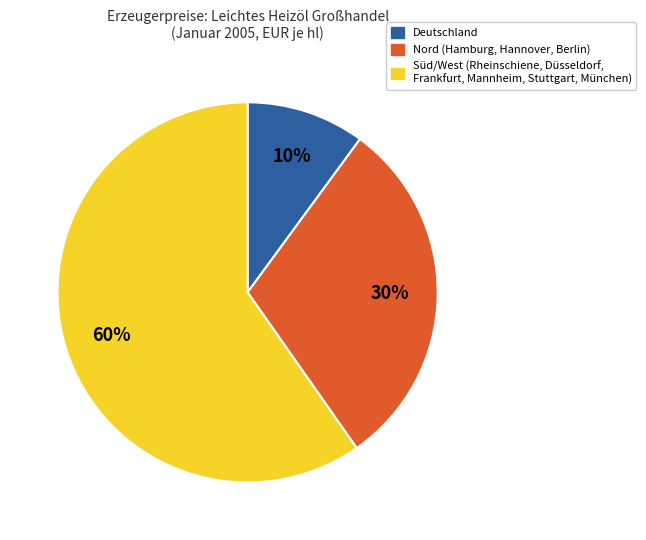

Do Süd/West (Rheinschiene, Düsseldorf, Frankfurt, Mannheim, Stuttgart, München) and Deutschland together represent more than half of the pie?

Yes